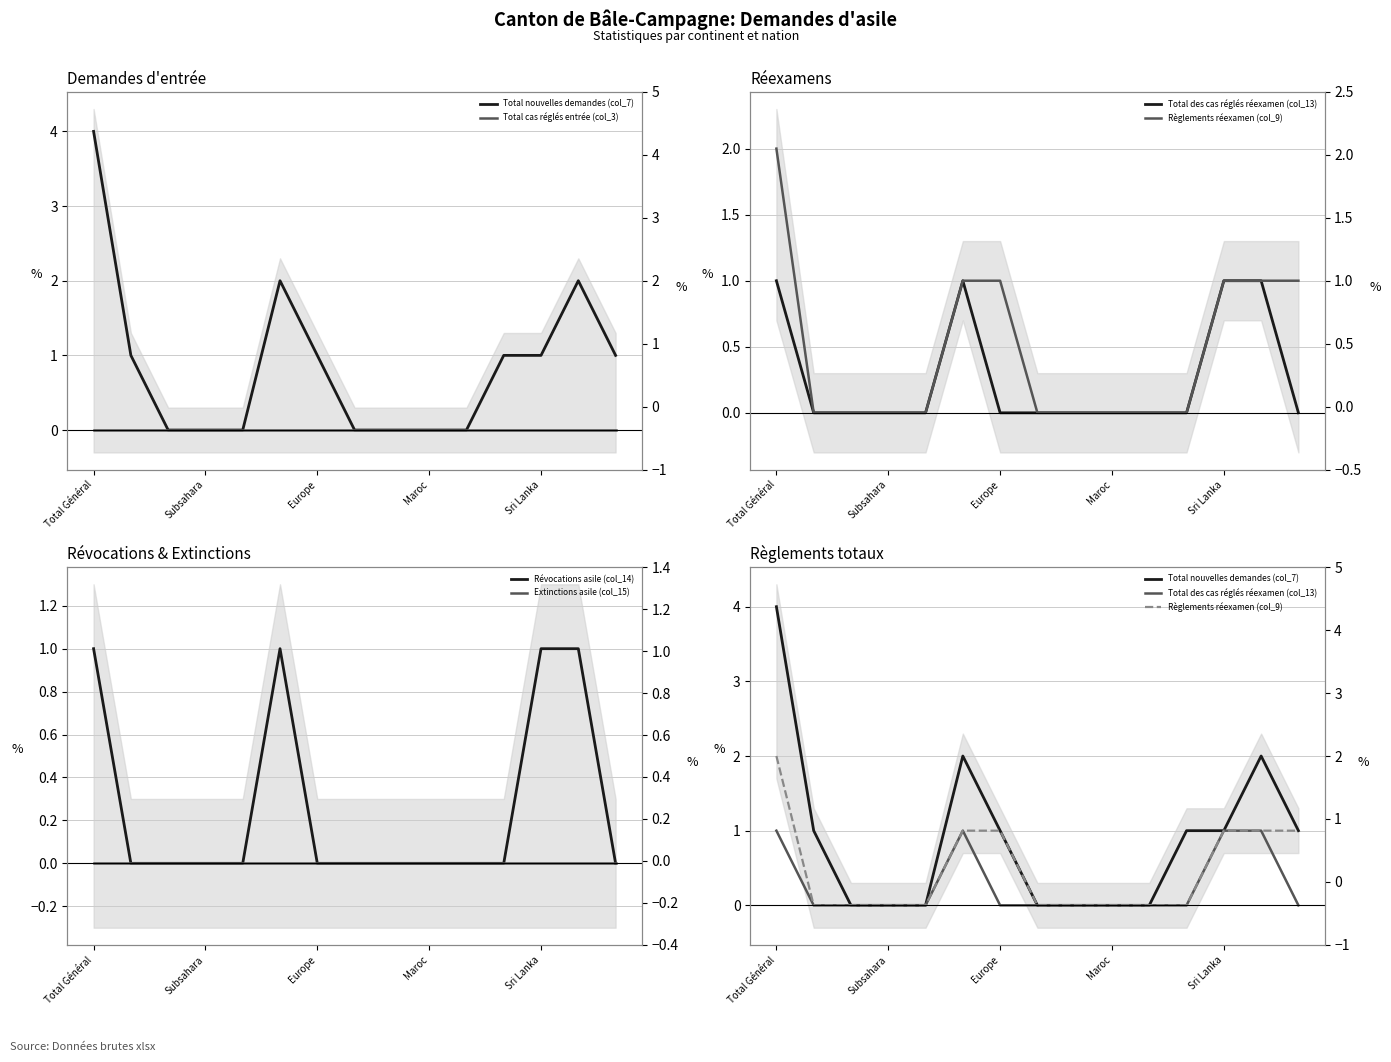

What is the sum of all Total nouvelles demandes (col_7) values?

13